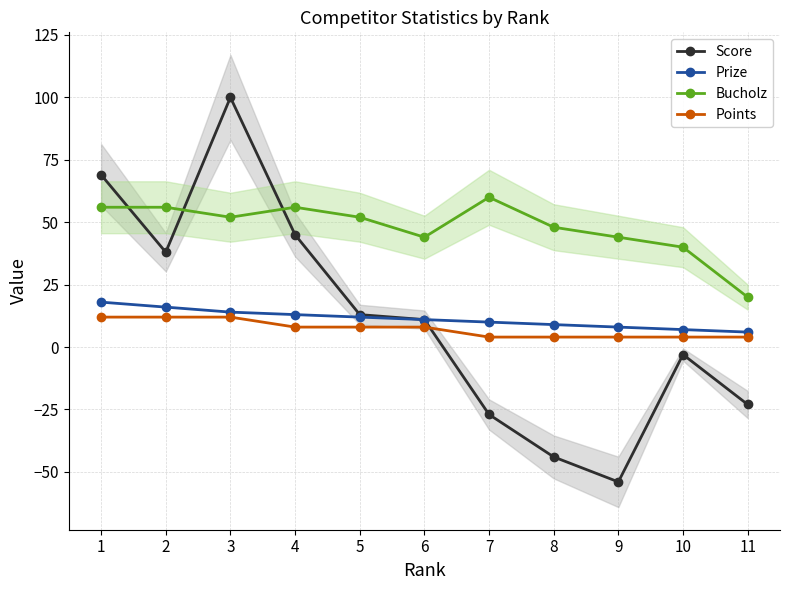

True or false: Bucholz and Score intersect in this chart.

True